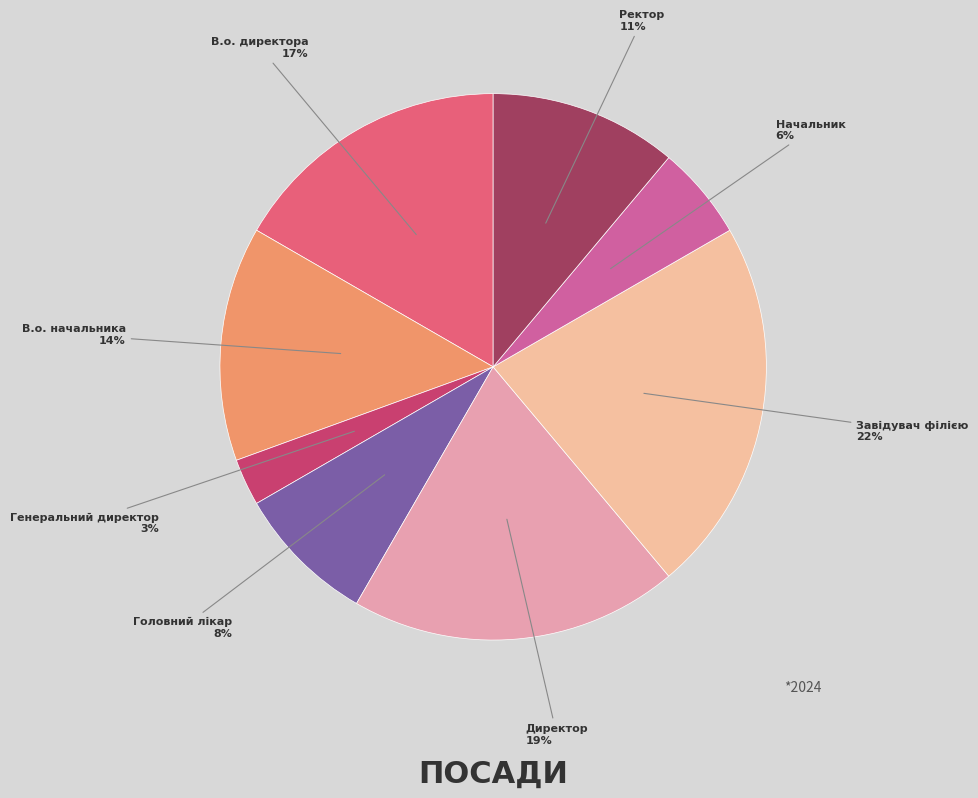

Do Начальник and Генеральний директор together represent more than half of the pie?

No